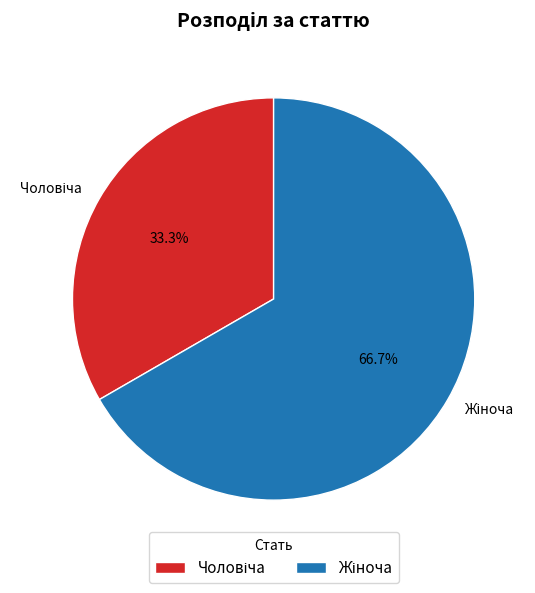

Count the number of slices in the pie.

2